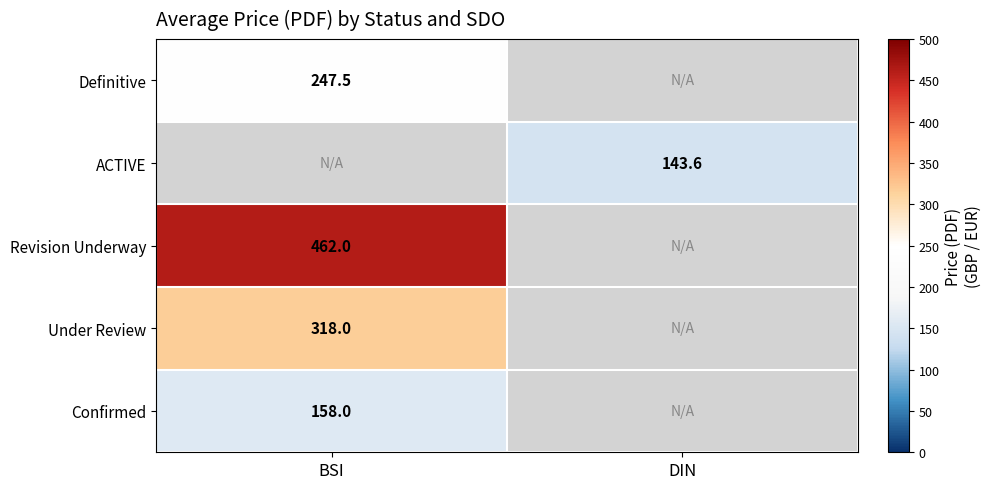

Rank the series at DIN from lowest to highest value.

Definitive, Revision Underway, Under Review, Confirmed, ACTIVE